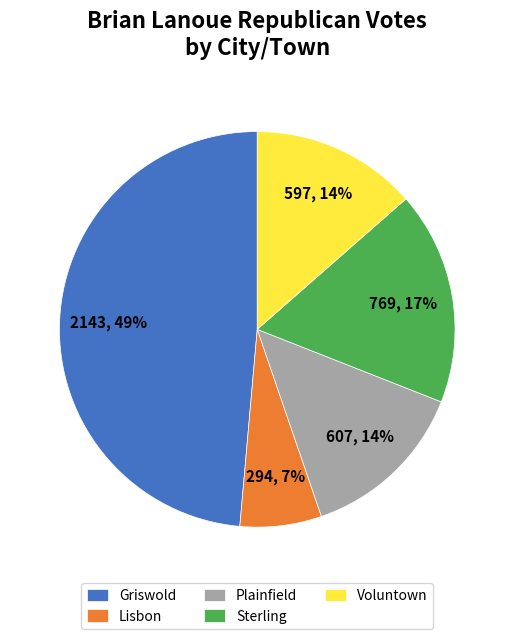

To the nearest percent, what is the average slice percentage?

20%